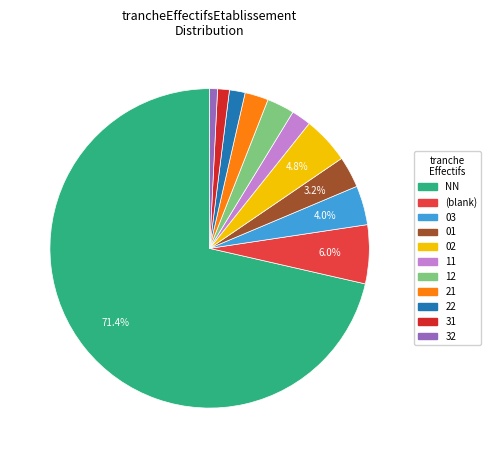

Which category has the smallest portion of the pie?

32